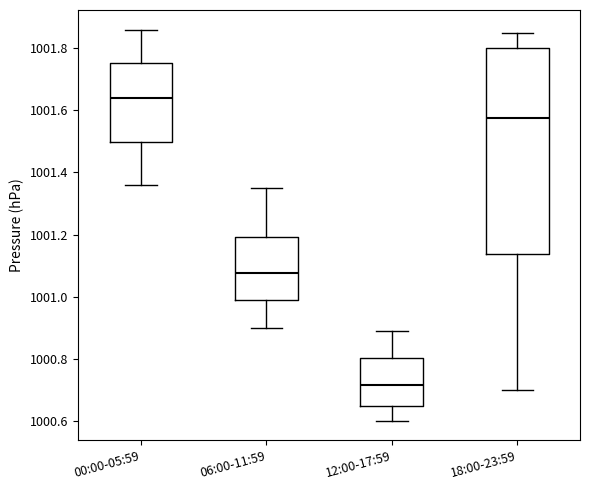

Reading left to right, transcribe this box plot: for each box, give where its median line is, the range the box spans, and where its two whiskers end, as read against the y-axis. The values are not printed on the chart, so give them approximately, as read against the axis.

00:00-05:59: median 1001.64, box 1001.50 to 1001.76, whiskers 1001.36 to 1001.86
06:00-11:59: median 1001.08, box 1000.98 to 1001.20, whiskers 1000.90 to 1001.36
12:00-17:59: median 1000.72, box 1000.64 to 1000.80, whiskers 1000.60 to 1000.90
18:00-23:59: median 1001.58, box 1001.14 to 1001.80, whiskers 1000.70 to 1001.86